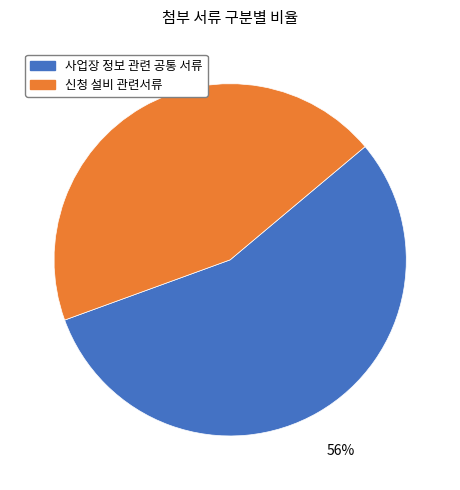

Which slice is the largest?

사업장 정보 관련 공통 서류